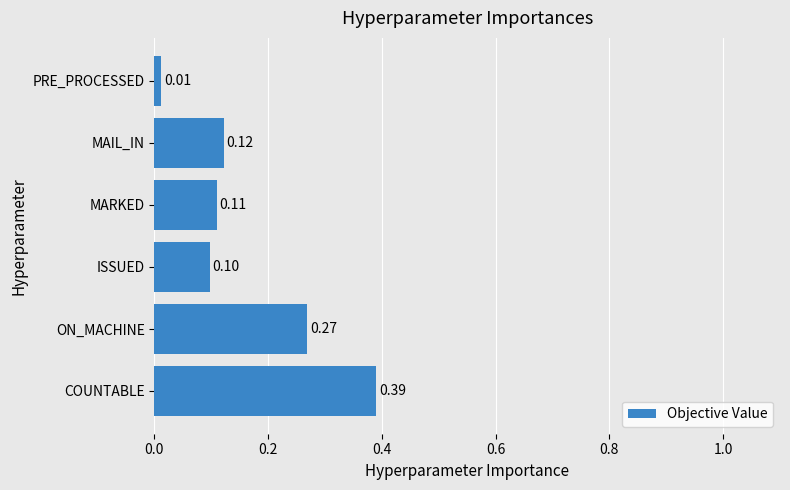

At which category does the chart reach its minimum across all series?

PRE_PROCESSED